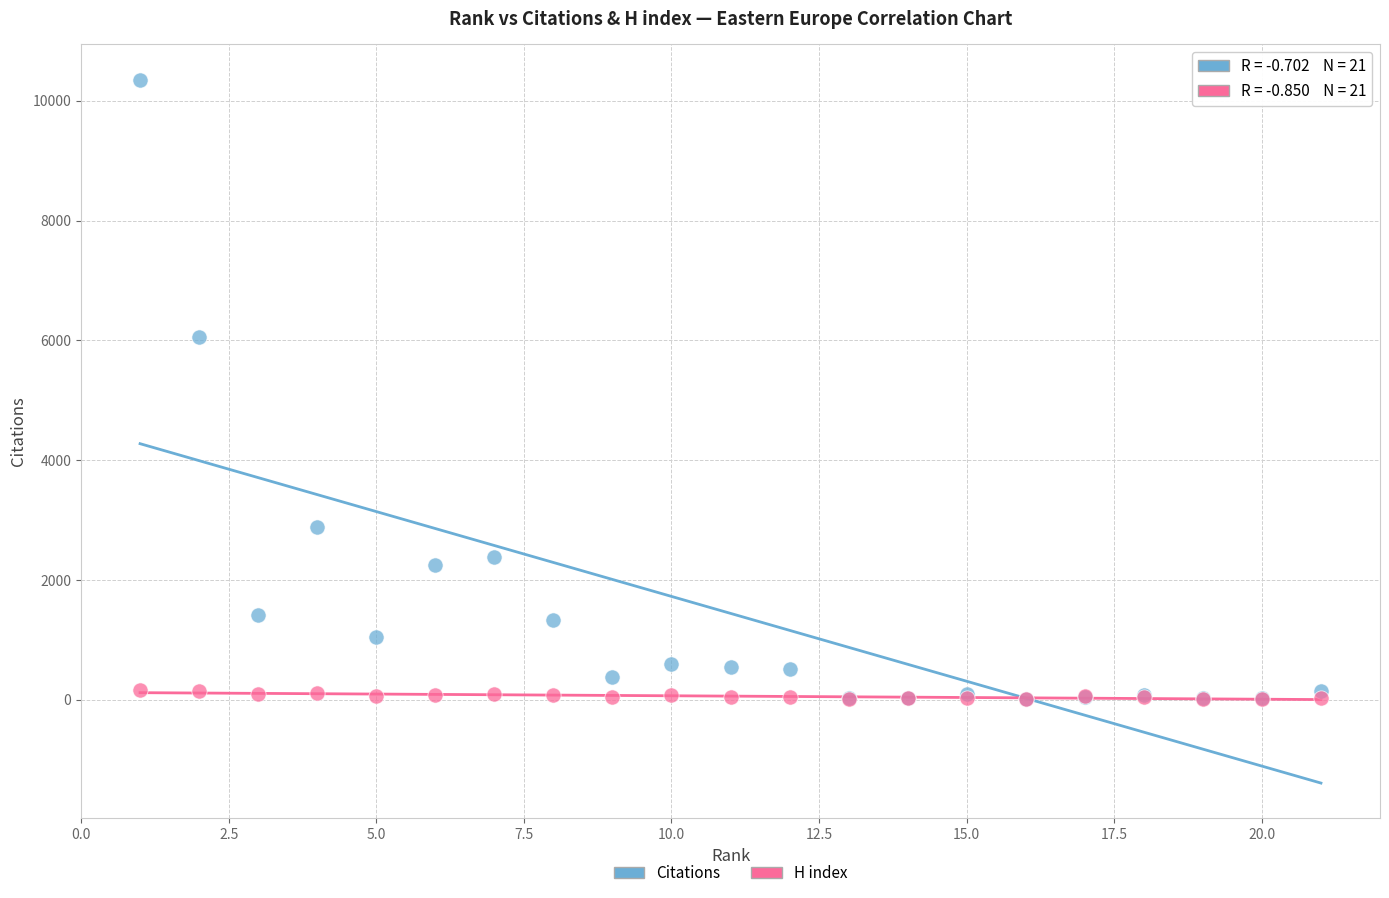

What are all the series names shown in the legend?

Citations, H index